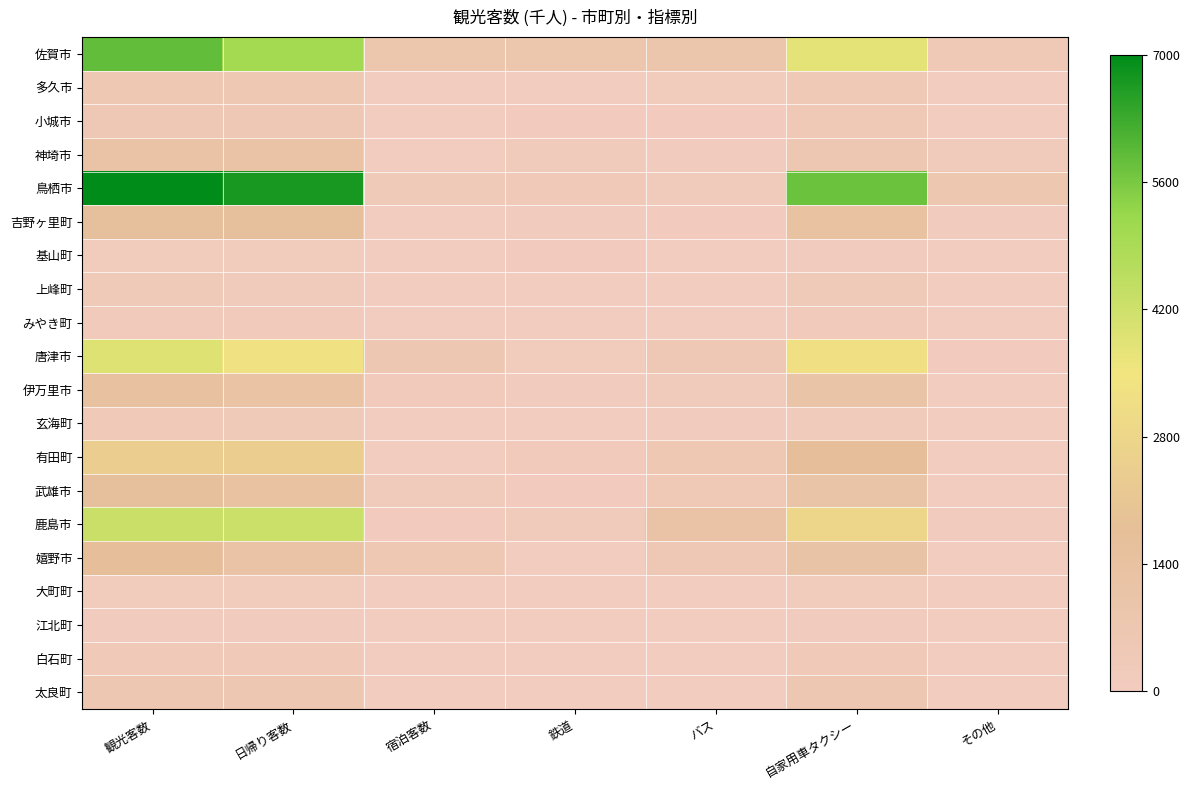

Reading left to right, transcribe all the data shown in this chart.

佐賀市: 観光客数=5875.2	日帰り客数=5054.1	宿泊客数=821.1	鉄道=822.7	バス=881.4	自家用車タクシー=3765.2	その他=405.9
多久市: 観光客数=553.9	日帰り客数=532.2	宿泊客数=21.7	鉄道=22.2	バス=110.8	自家用車タクシー=415.4	その他=5.5
小城市: 観光客数=465.1	日帰り客数=455.8	宿泊客数=9.3	鉄道=37.0	バス=27.7	自家用車タクシー=399.1	その他=1.3
神埼市: 観光客数=1142.4	日帰り客数=1139.6	宿泊客数=2.8	鉄道=203.5	バス=73.4	自家用車タクシー=642.5	その他=223.0
鳥栖市: 観光客数=6996.7	日帰り客数=6713.5	宿泊客数=283.2	鉄道=321.8	バス=223.9	自家用車タクシー=5765.2	その他=685.8
吉野ヶ里町: 観光客数=1586.6	日帰り客数=1560.8	宿泊客数=25.8	鉄道=70.1	バス=47.5	自家用車タクシー=1364.8	その他=104.2
基山町: 観光客数=156.5	日帰り客数=146.6	宿泊客数=9.9	鉄道=47.3	バス=9.0	自家用車タクシー=80.4	その他=19.8
上峰町: 観光客数=261.7	日帰り客数=243.0	宿泊客数=18.7	鉄道=0.0	バス=2.2	自家用車タクシー=259.5	その他=0.0
みやき町: 観光客数=183.0	日帰り客数=183.0	宿泊客数=0.0	鉄道=0.0	バス=0.0	自家用車タクシー=183.0	その他=0.0
唐津市: 観光客数=3896.0	日帰り客数=3311.6	宿泊客数=584.4	鉄道=139.4	バス=494.5	自家用車タクシー=3214.5	その他=47.6
伊万里市: 観光客数=1397.0	日帰り客数=1223.7	宿泊客数=173.3	鉄道=75.6	バス=195.6	自家用車タクシー=1117.5	その他=8.3
玄海町: 観光客数=316.6	日帰り客数=295.7	宿泊客数=20.9	鉄道=0.0	バス=79.0	自家用車タクシー=237.6	その他=0.0
有田町: 観光客数=2428.0	日帰り客数=2414.2	宿泊客数=13.8	鉄道=176.0	バス=561.0	自家用車タクシー=1682.0	その他=9.0
武雄市: 観光客数=1571.6	日帰り客数=1358.9	宿泊客数=212.7	鉄道=44.0	バス=424.3	自家用車タクシー=1082.7	その他=20.5
鹿島市: 観光客数=4281.3	日帰り客数=4252.1	宿泊客数=29.2	鉄道=235.0	バス=1126.0	自家用車タクシー=2825.0	その他=95.3
嬉野市: 観光客数=1691.4	日帰り客数=1142.0	宿泊客数=549.4	鉄道=0.0	バス=490.6	自家用車タクシー=1190.8	その他=10.1
大町町: 観光客数=137.1	日帰り客数=137.1	宿泊客数=0.0	鉄道=1.3	バス=16.6	自家用車タクシー=115.4	その他=4.0
江北町: 観光客数=61.5	日帰り客数=56.0	宿泊客数=5.5	鉄道=0.0	バス=0.1	自家用車タクシー=61.4	その他=0.0
白石町: 観光客数=307.9	日帰り客数=307.9	宿泊客数=0.0	鉄道=3.0	バス=1.0	自家用車タクシー=303.9	その他=0.0
太良町: 観光客数=616.5	日帰り客数=596.5	宿泊客数=20.0	鉄道=4.1	バス=1.3	自家用車タクシー=610.4	その他=0.7